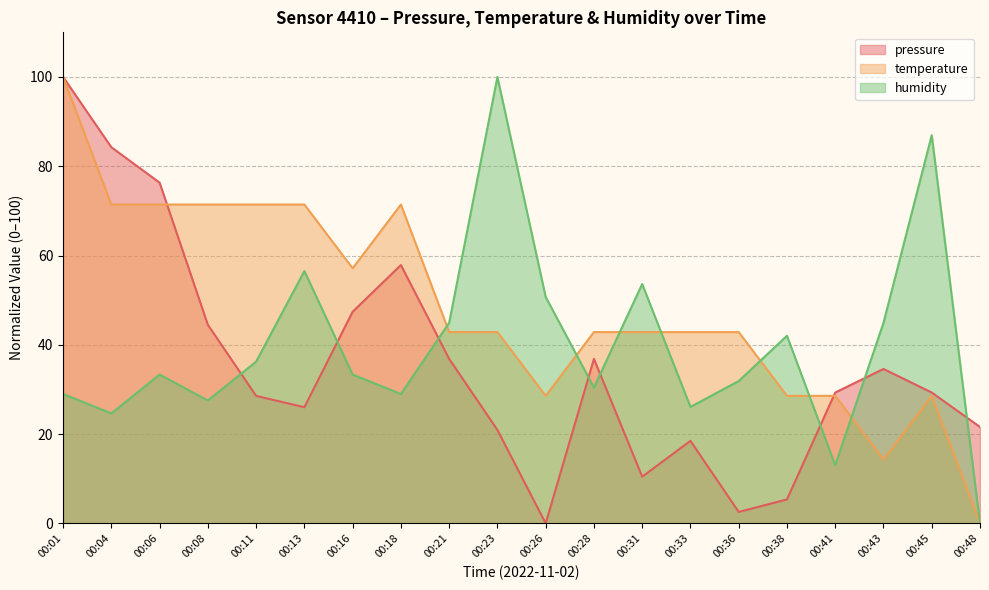

How many lines are shown in the chart?

3